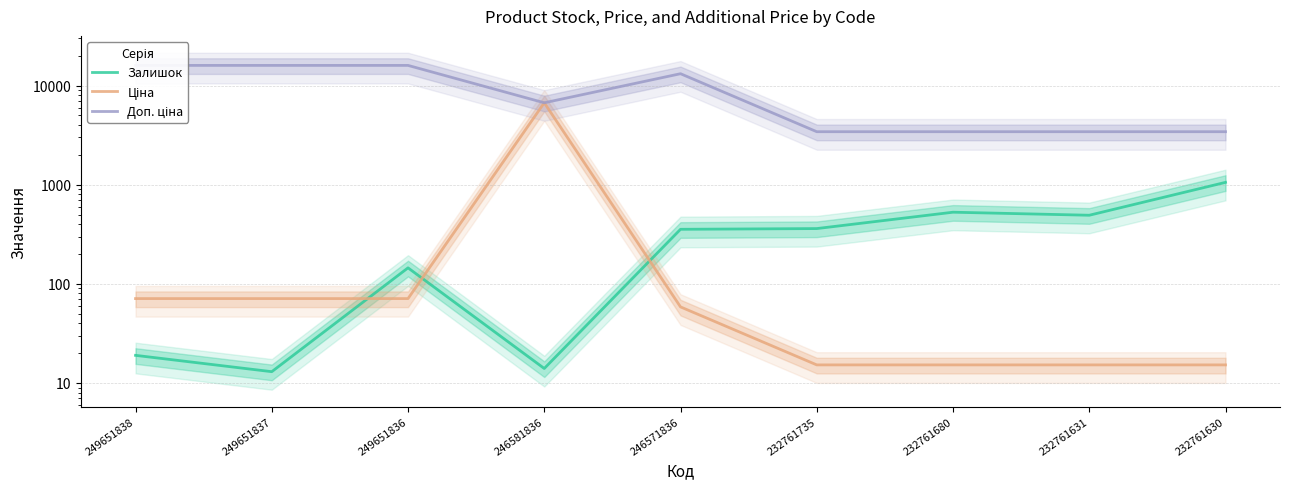

How many data points in Залишок are less than 355?

4